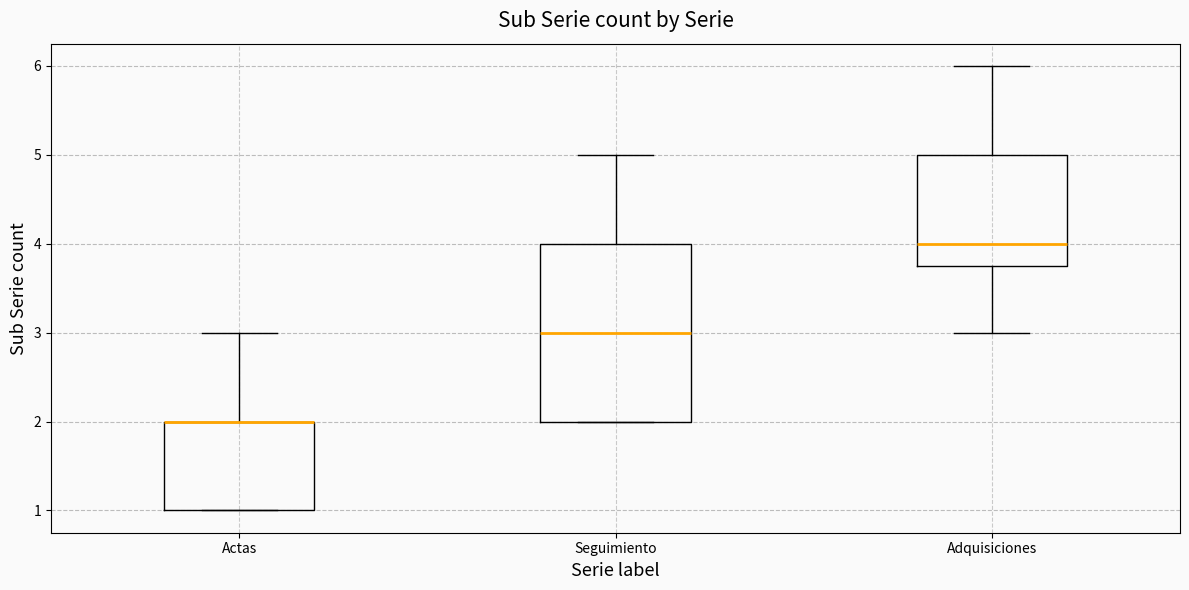

Reading left to right, transcribe this box plot: for each box, give where its median line is, the range the box spans, and where its two whiskers end, as read against the y-axis. The values are not printed on the chart, so give them approximately, as read against the axis.

Actas: median 2.0 (drawn on the box's upper edge), box 1.0 to 2.0, whiskers 1.0 to 3.0
Seguimiento: median 3.0, box 2.0 to 4.0, whiskers 2.0 to 5.0
Adquisiciones: median 4.0, box 3.8 to 5.0, whiskers 3.0 to 6.0